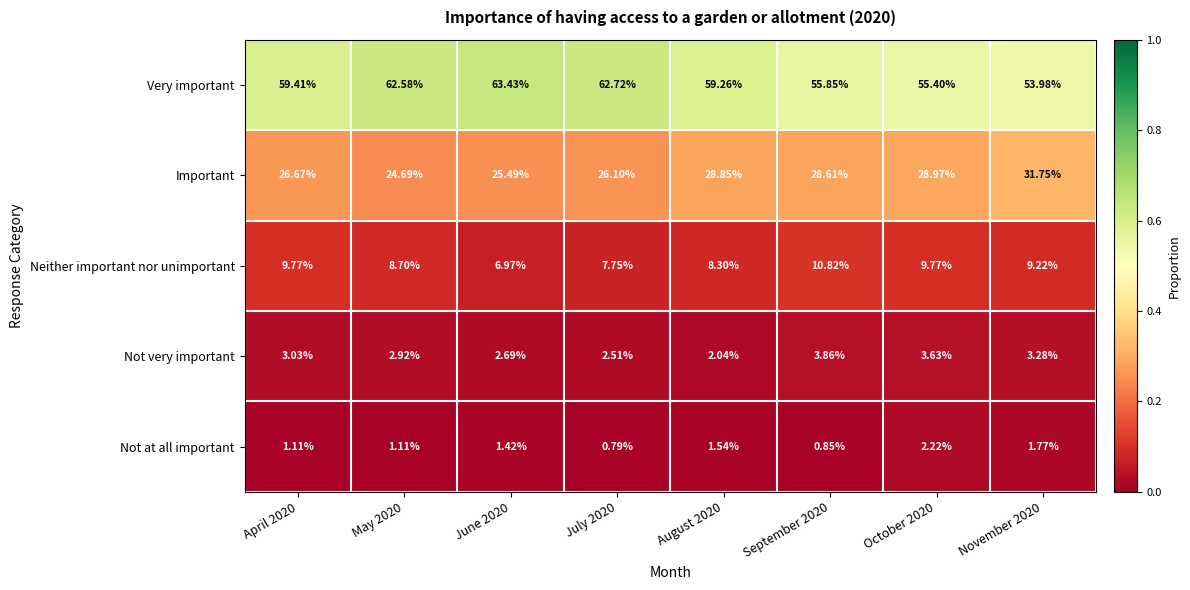

Which series has the largest total across all categories?

Very important